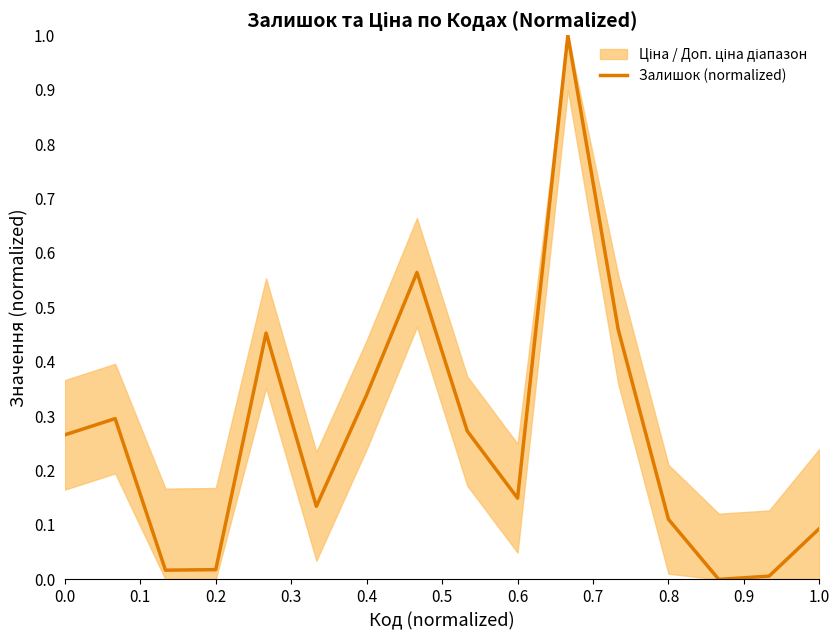

What is the highest value of the Залишок (normalized) series?

1.0